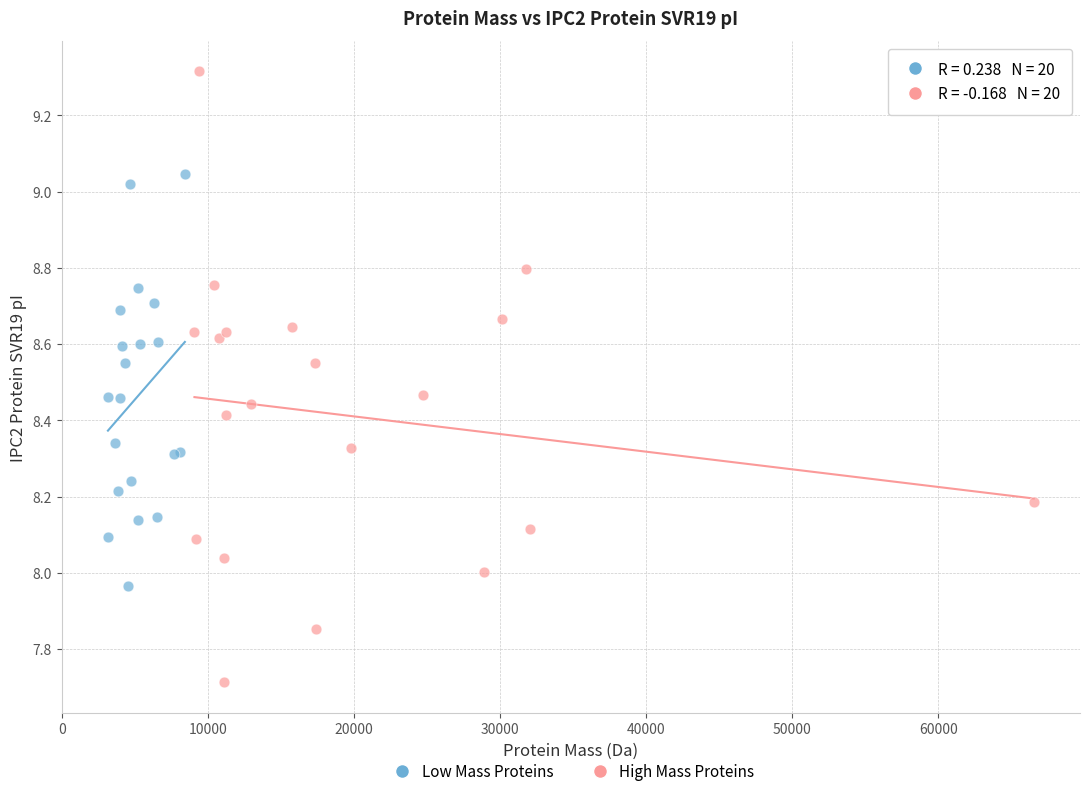

Which series reaches the minimum Y coordinate?

High Mass Proteins